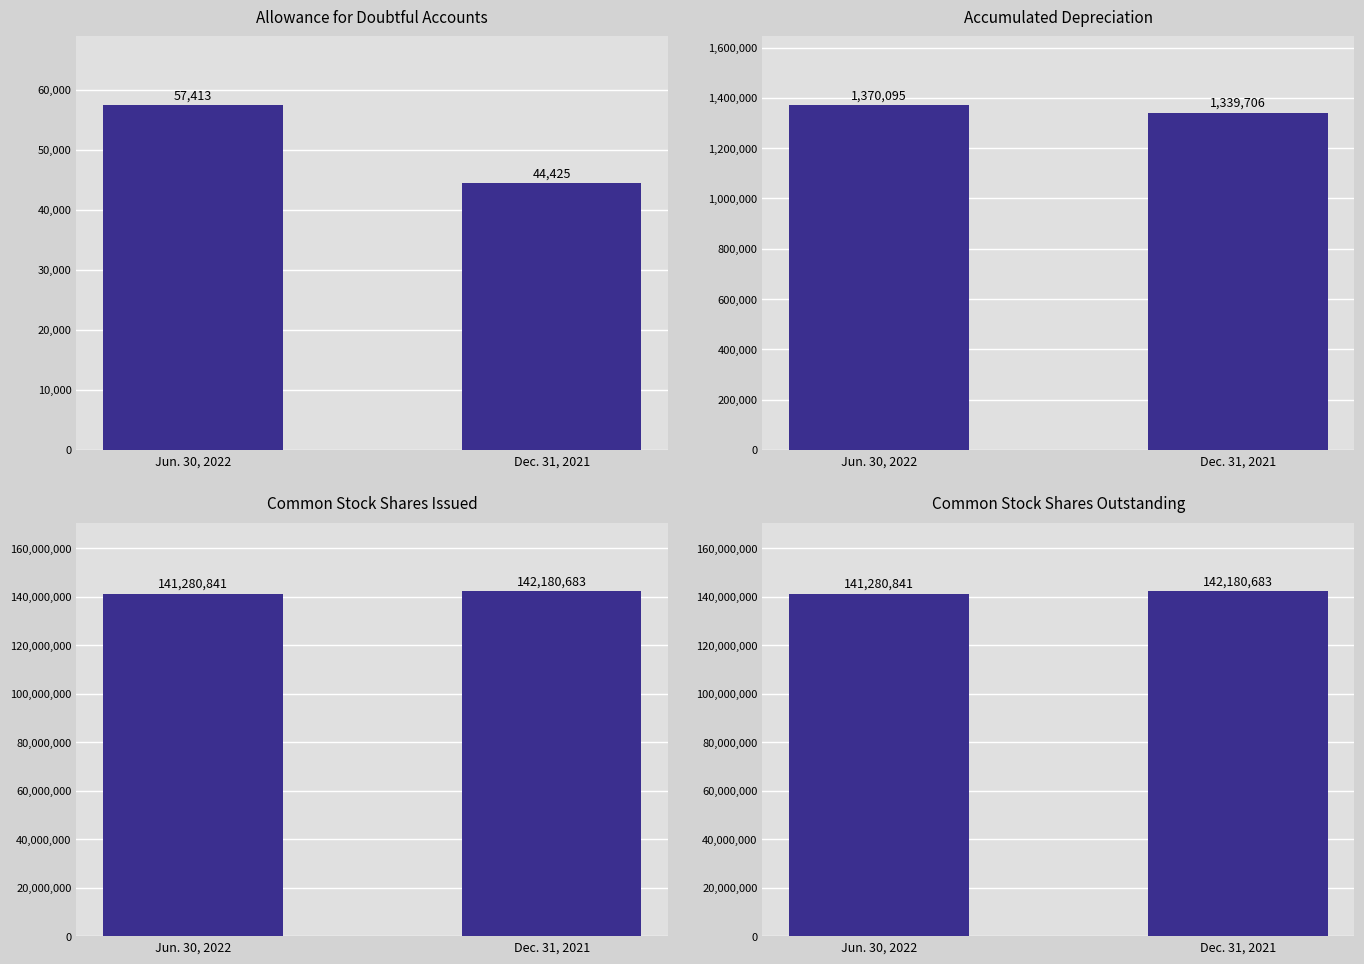

What are all the series names shown in the legend?

Allowance for doubtful accounts, Accumulated depreciation, Common stock, shares issued, Common stock, shares outstanding